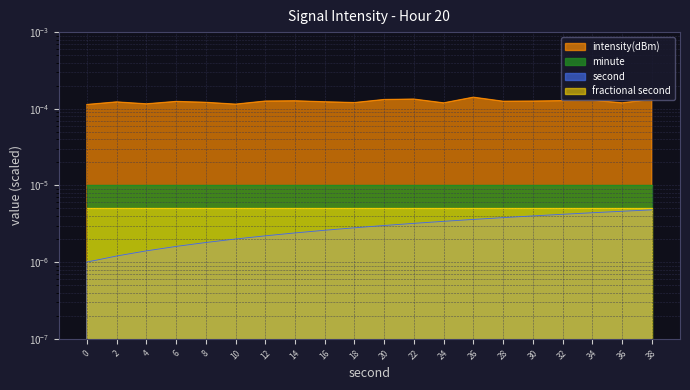

Which series has the widest spread of values?

intensity(dBm)